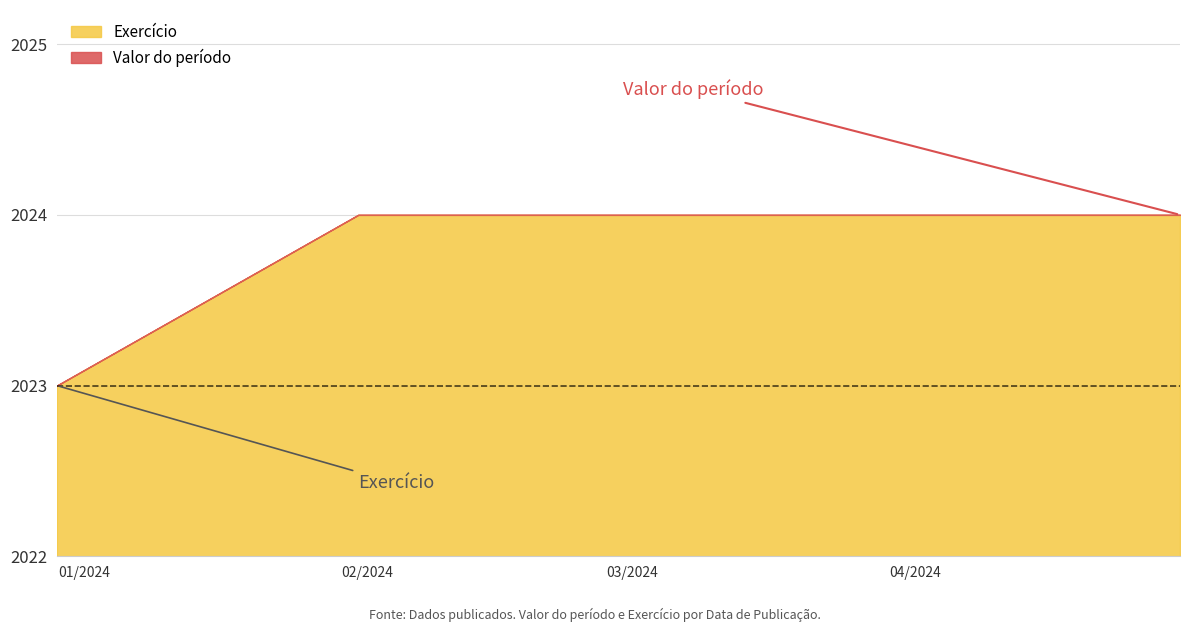

Reading left to right, extract all data points from this chart.

Valor do período: 2024-04-30=2024	2024-03-28=2024	2024-02-29=2024	2024-01-31=2024	2023-12-29=2023
Exercício: 2024-04-30=2024	2024-03-28=2024	2024-02-29=2024	2024-01-31=2024	2023-12-29=2023